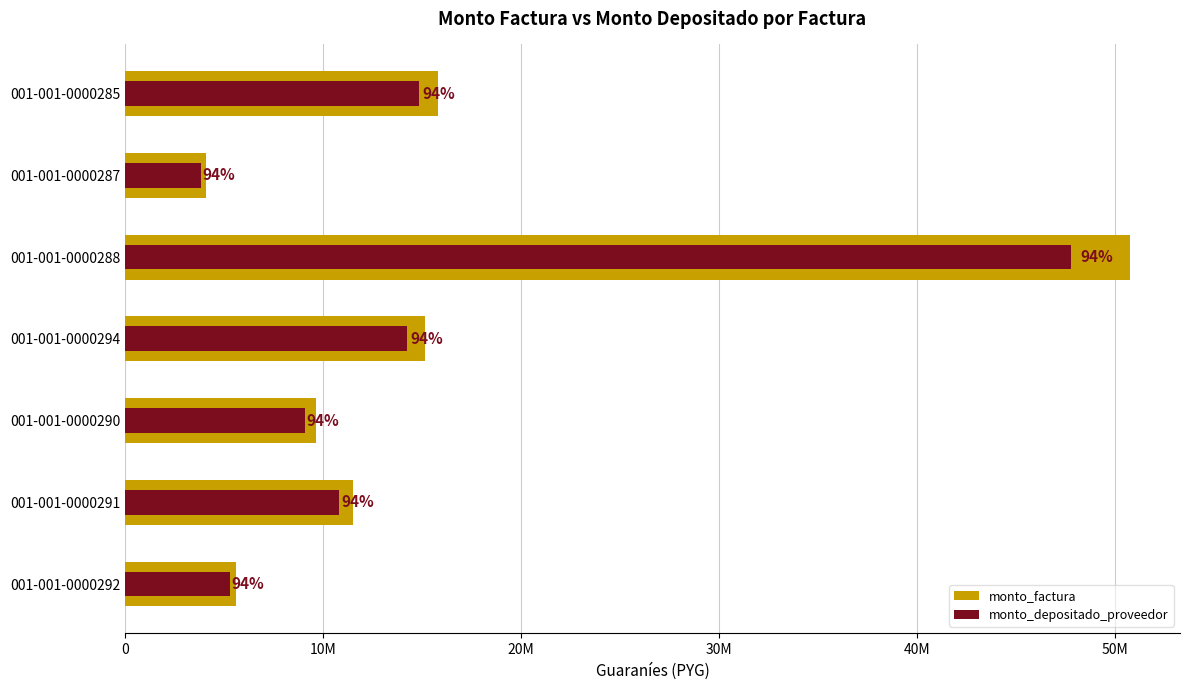

Are the bars grouped side by side (vs. stacked)?

Yes